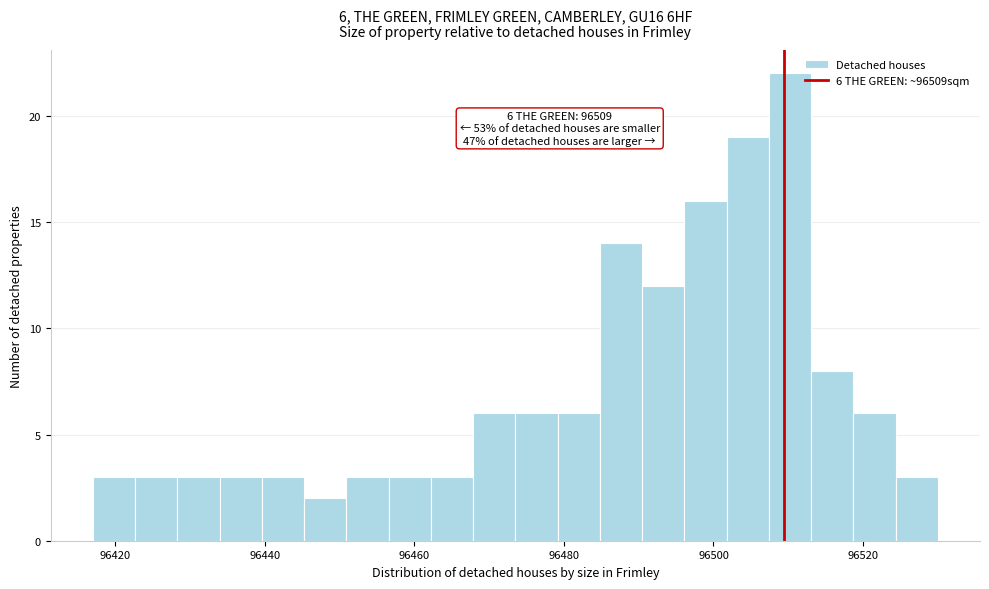

Around what value on the x-axis is the tallest bar? Give the approximate position of its centre, as read against the axis.

96510